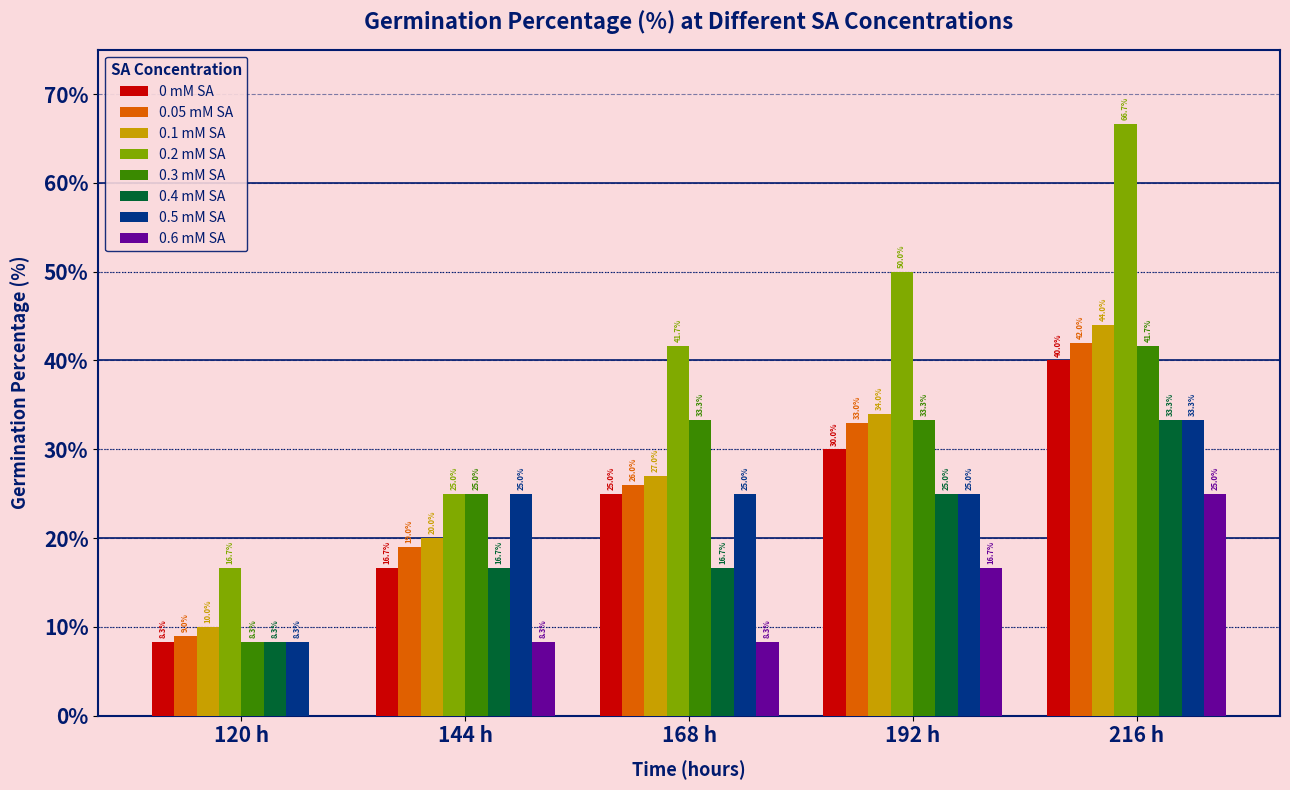

Reading left to right, what are all the values shown in this chart?

0 mM SA: 120 h=8.3	144 h=16.7	168 h=25.0	192 h=30.0	216 h=40.0
0.05 mM SA: 120 h=9.0	144 h=19.0	168 h=26.0	192 h=33.0	216 h=42.0
0.1 mM SA: 120 h=10.0	144 h=20.0	168 h=27.0	192 h=34.0	216 h=44.0
0.2 mM SA: 120 h=16.7	144 h=25.0	168 h=41.7	192 h=50.0	216 h=66.7
0.3 mM SA: 120 h=8.3	144 h=25.0	168 h=33.3	192 h=33.3	216 h=41.7
0.4 mM SA: 120 h=8.3	144 h=16.7	168 h=16.7	192 h=25.0	216 h=33.3
0.5 mM SA: 120 h=8.3	144 h=25.0	168 h=25.0	192 h=25.0	216 h=33.3
0.6 mM SA: 120 h=0.0	144 h=8.3	168 h=8.3	192 h=16.7	216 h=25.0